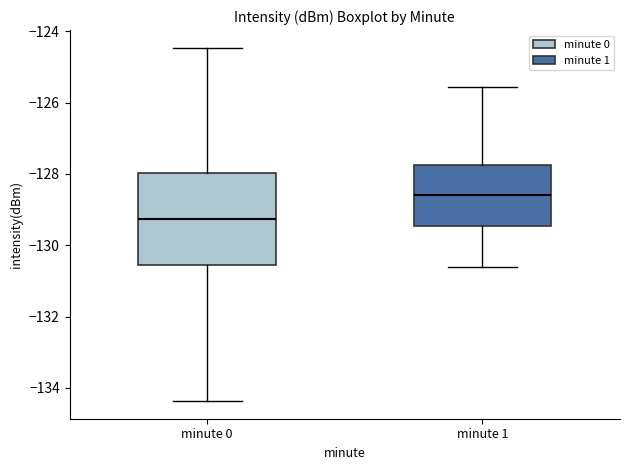

Which box has the highest median line?

minute 1